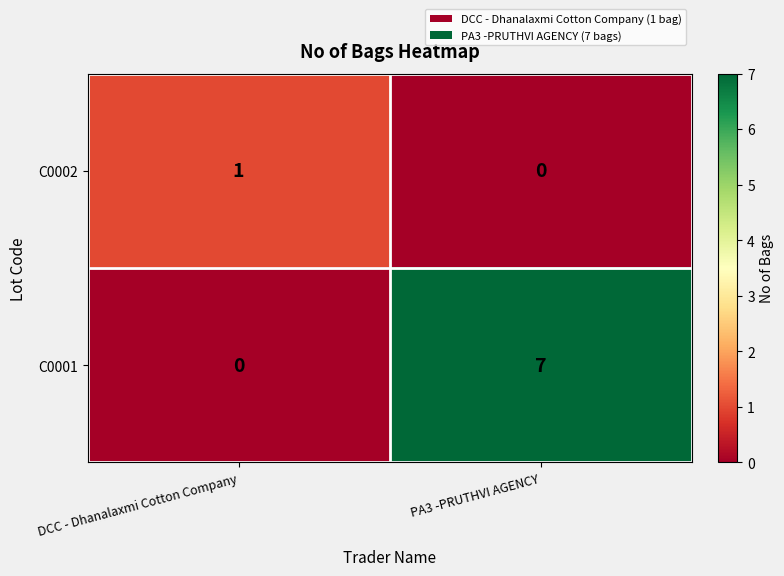

Which series has the largest range (max minus min)?

C0001